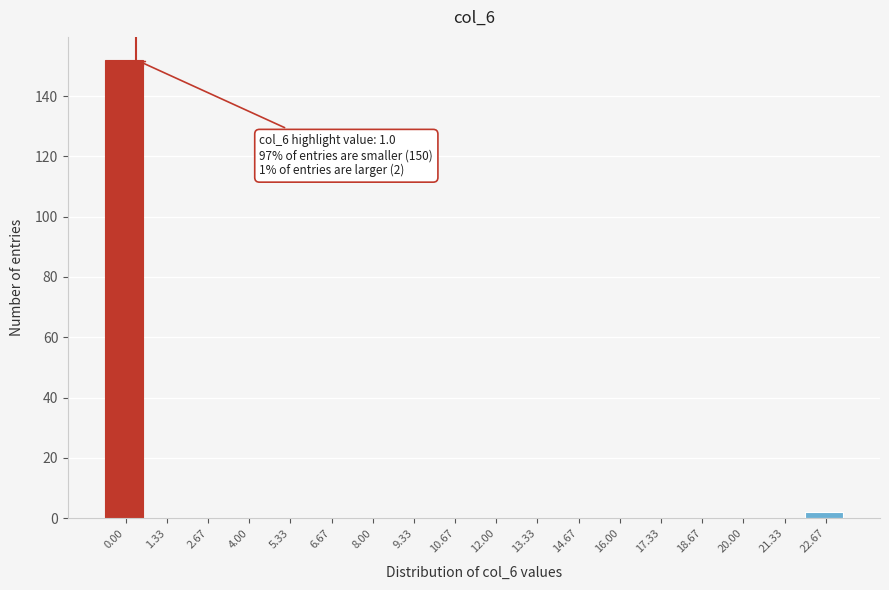

Reading left to right, what are all the values shown in this chart?

0.00=152	1.33=0	2.67=0	4.00=0	5.33=0	6.67=0	8.00=0	9.33=0	10.67=0	12.00=0	13.33=0	14.67=0	16.00=0	17.33=0	18.67=0	20.00=0	21.33=0	22.67=2